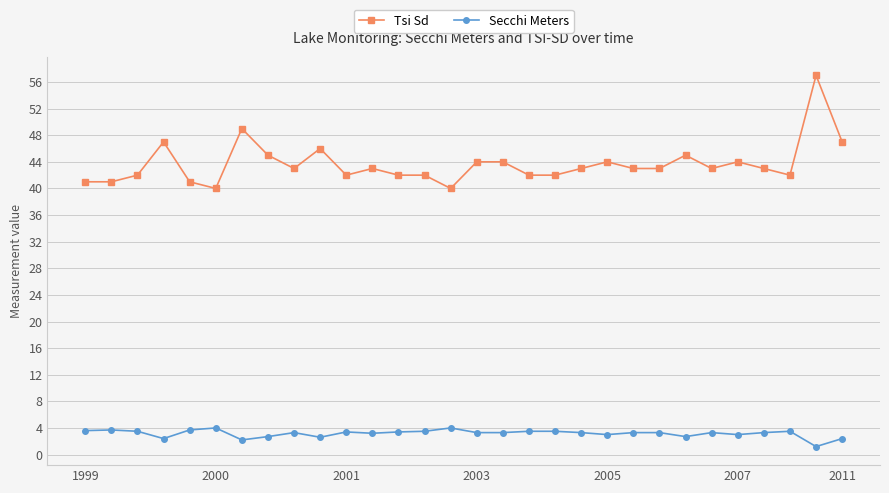

What is the value of the Tsi Sd point at the 1st from the left?

41.0